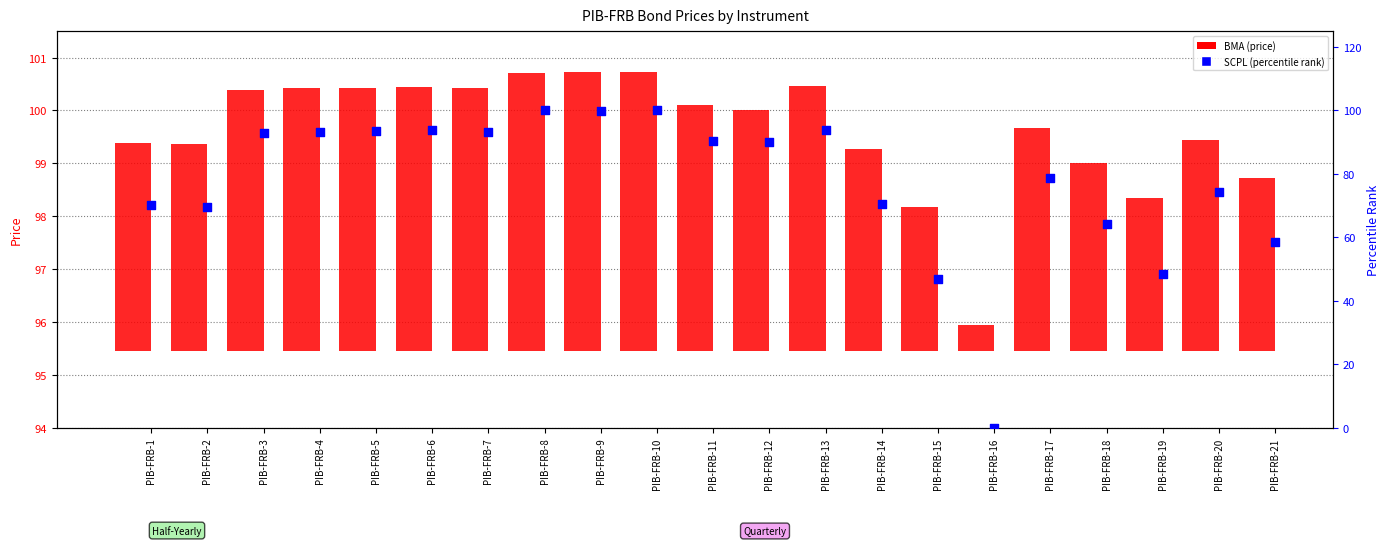

Which series reaches the maximum Y coordinate?

SCPL (percentile)